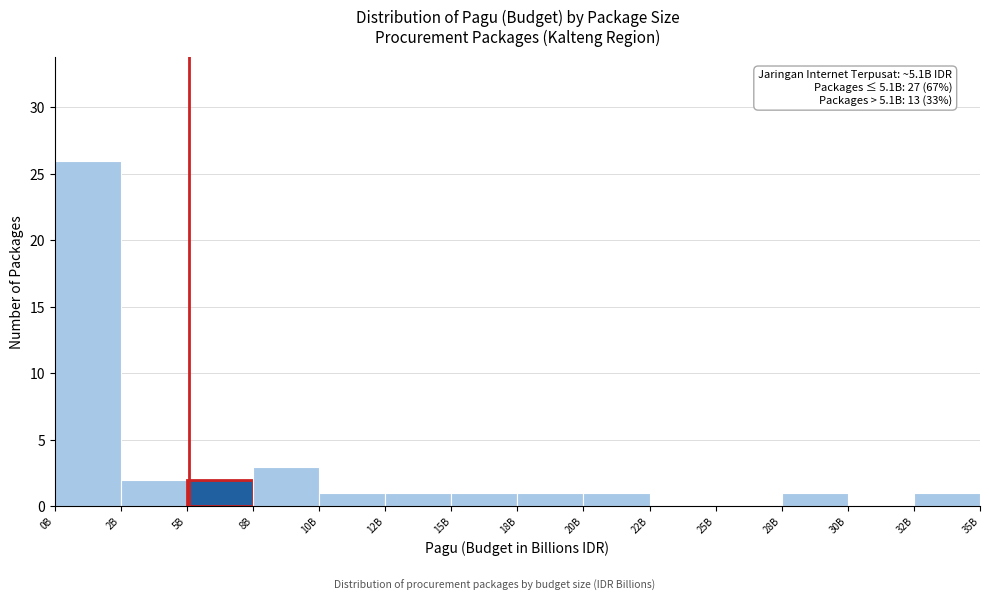

Reading right to left, what are all the values shown in this chart?

32B=1	30B=0	28B=1	25B=0	22B=0	20B=1	18B=1	15B=1	12B=1	10B=1	8B=3	5B=2	2B=2	0B=26